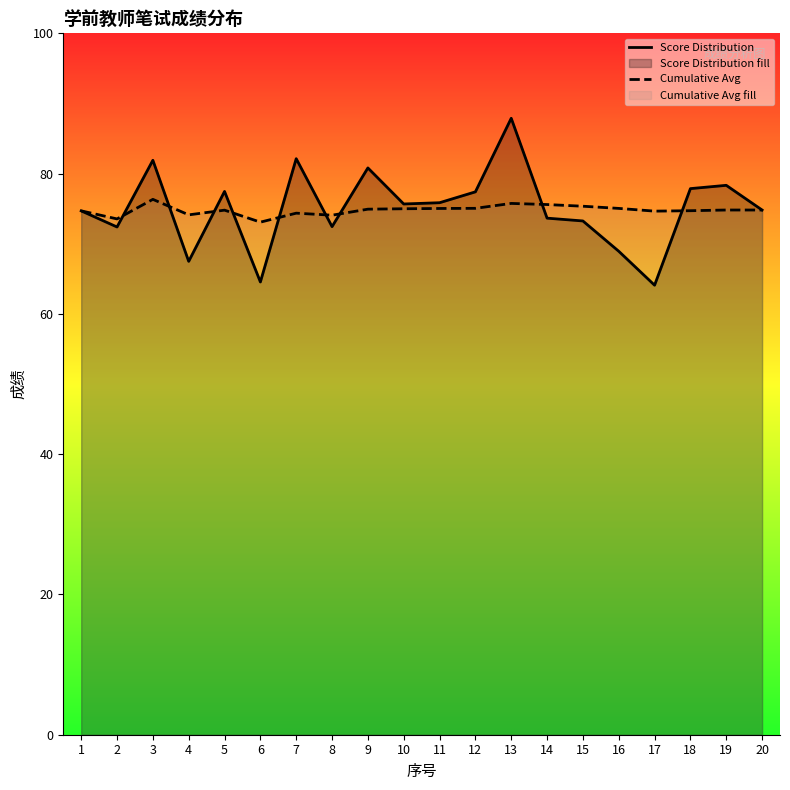

What is the difference between the Cumulative Avg values at 20 and 1?

0.1